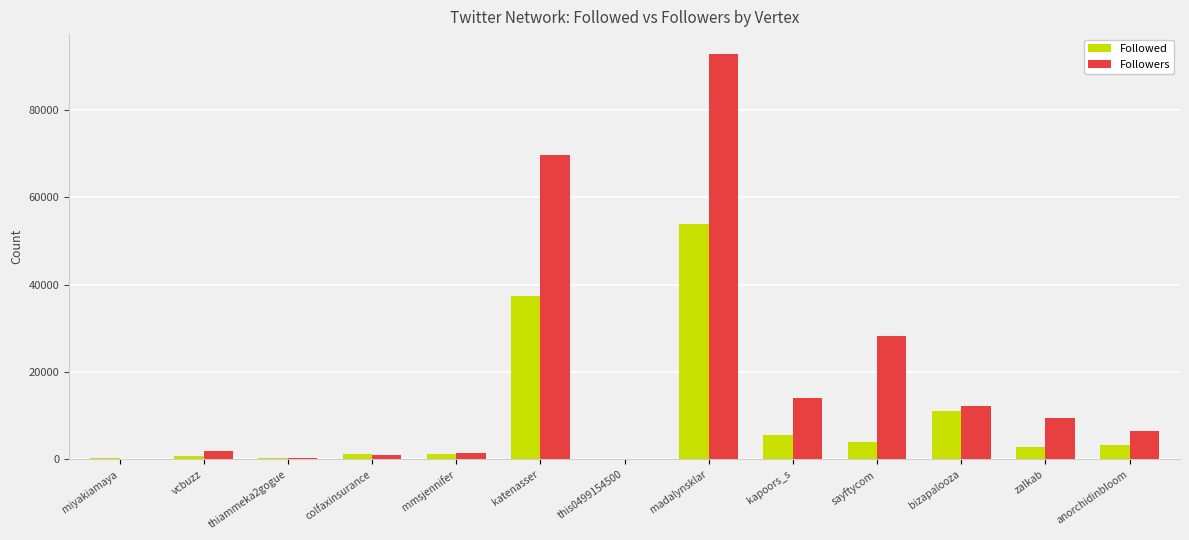

What is the maximum value for Followed?

53868